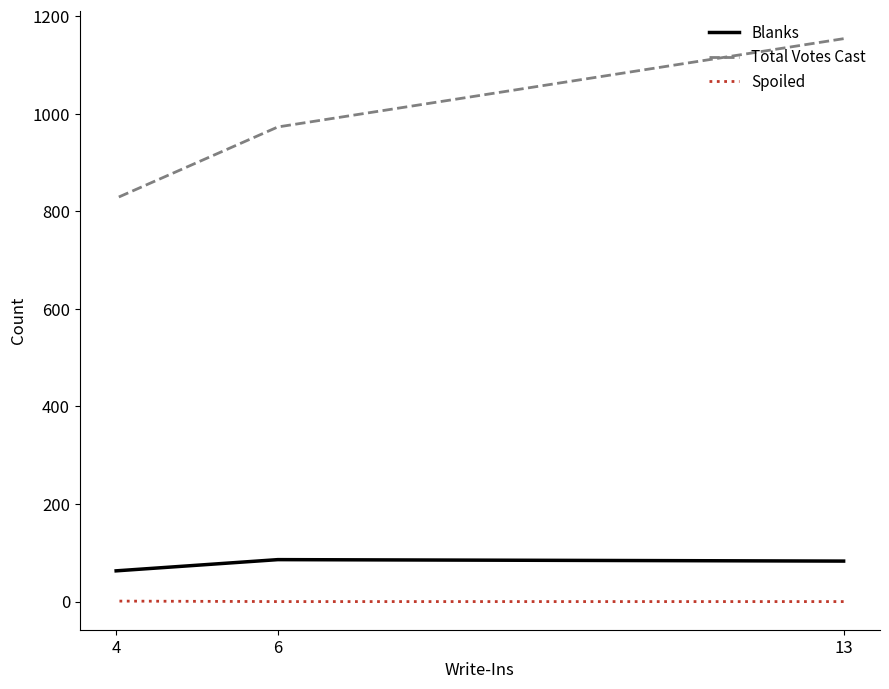

What is the sum of the Spoiled values at 4 and 13?

1